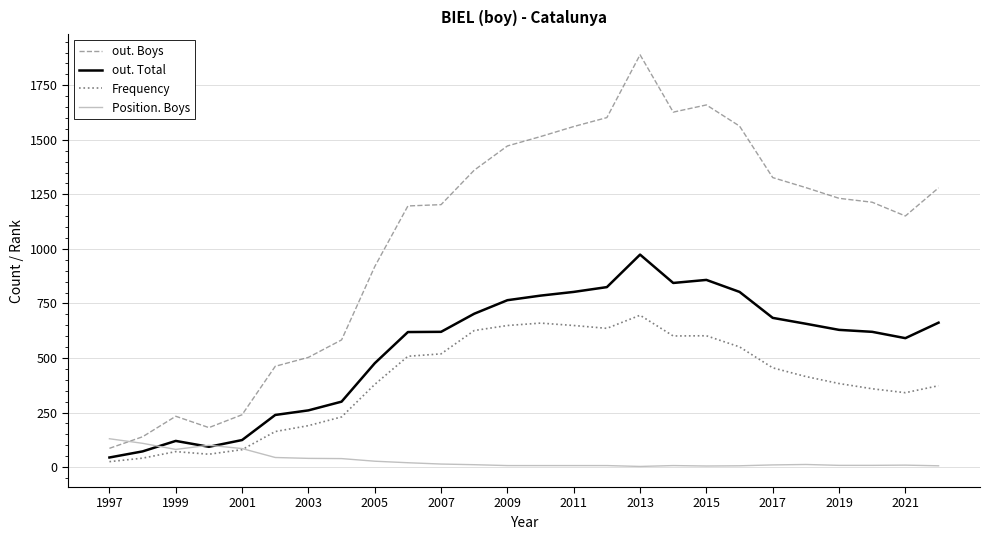

Which series has the largest total across all categories?

out. Boys